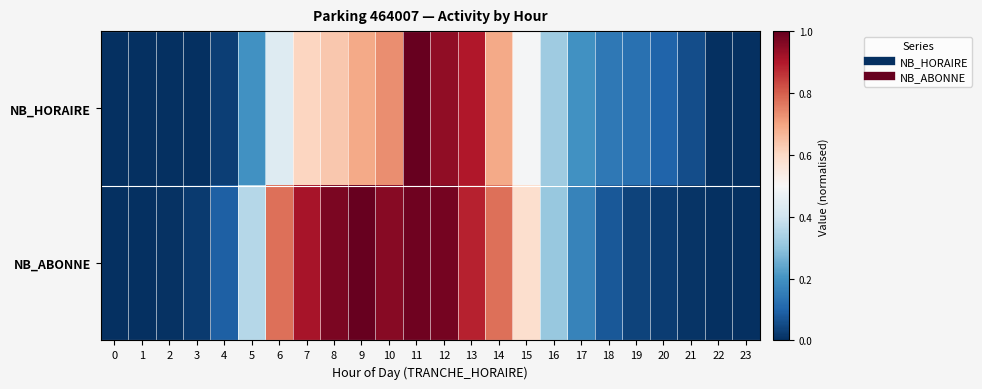

At which category is the sum across all series the highest?

11